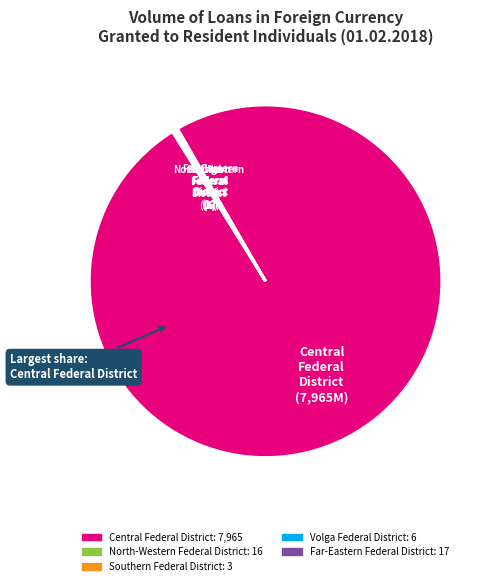

True or false: Central Federal District accounts for 92% of the total.

False